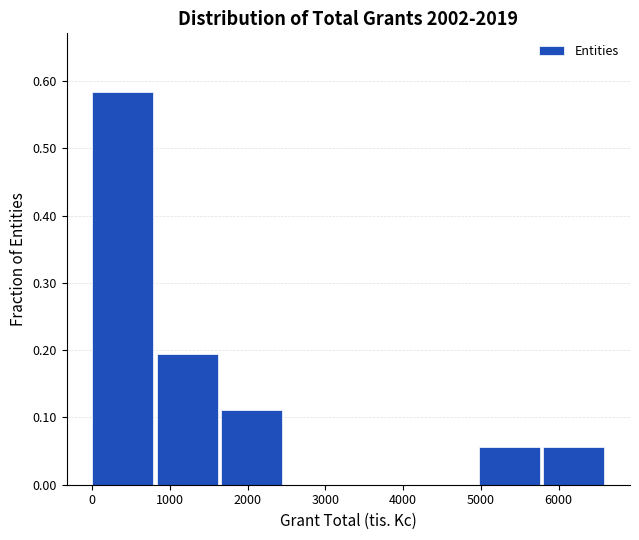

Reading left to right, transcribe this chart: for each bar, give the range it covers on the x-axis and its height. Neither the bar edges nor the heights are printed on the chart, so give them approximately, as read against the axes.

0 to 800: 0.58
800 to 1700: 0.19
1700 to 2500: 0.11
2500 to 3300: 0
3300 to 4100: 0
4100 to 5000: 0
5000 to 5800: 0.06
5800 to 6600: 0.06